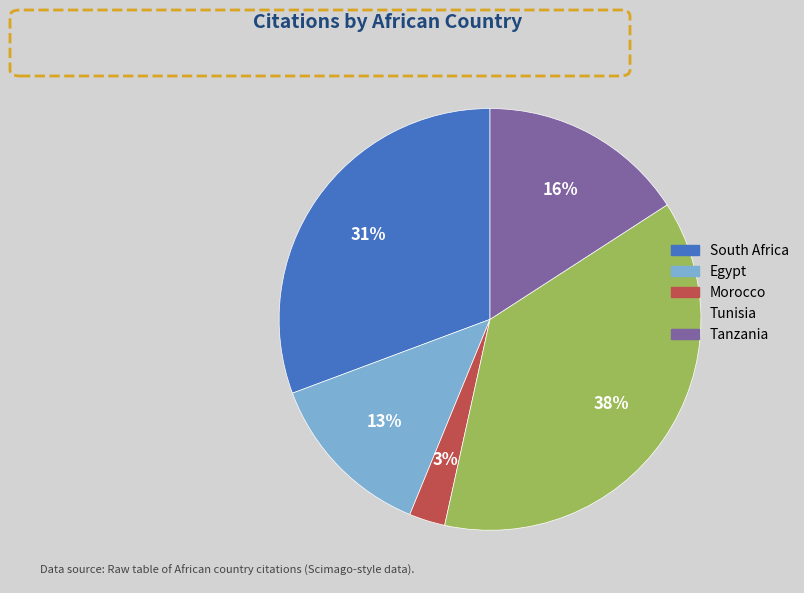

Which category has the biggest portion of the pie?

Tunisia